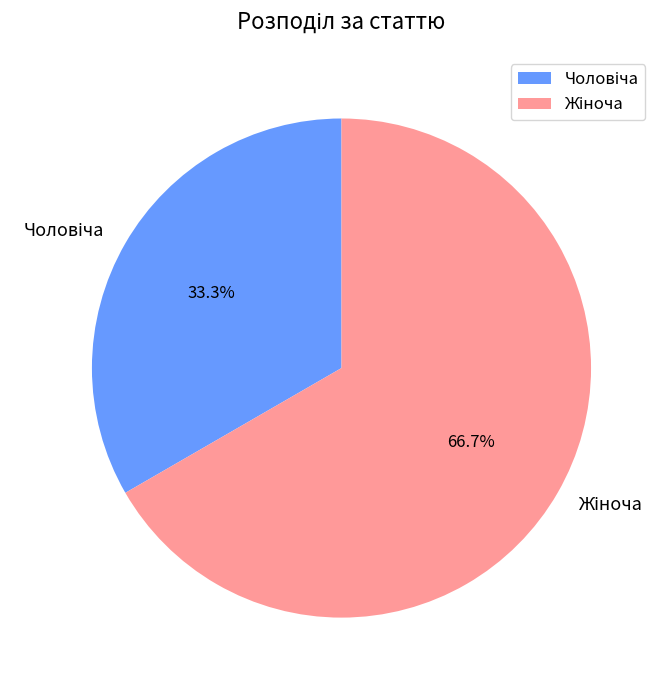

Does any single category account for the majority?

Yes